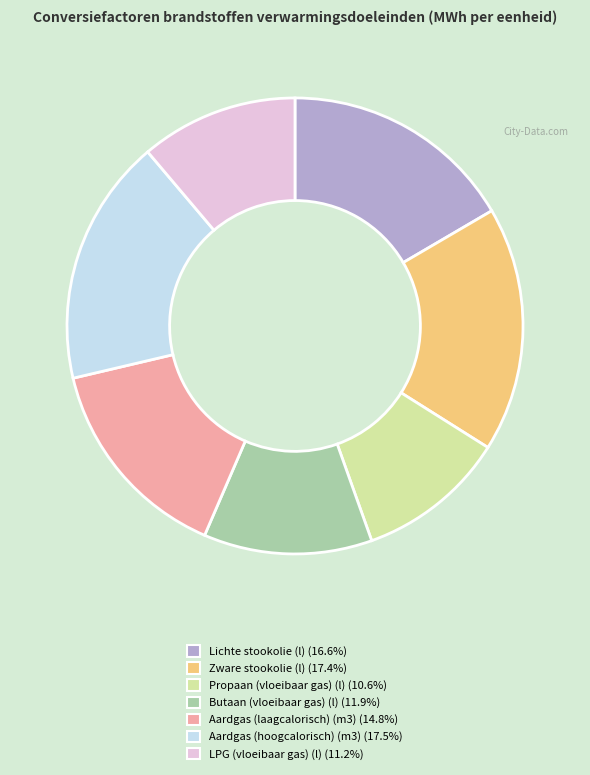

Combined, do Lichte stookolie (l) (16.6%) and Propaan (vloeibaar gas) (l) (10.6%) account for over 50%?

No